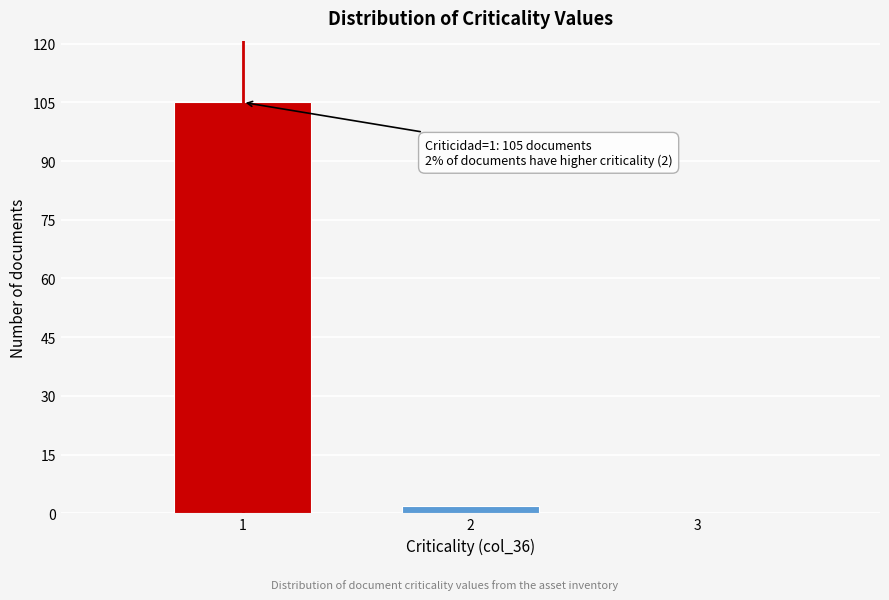

Reading right to left, list all the values displayed in this chart.

3=0	2=2	1=105